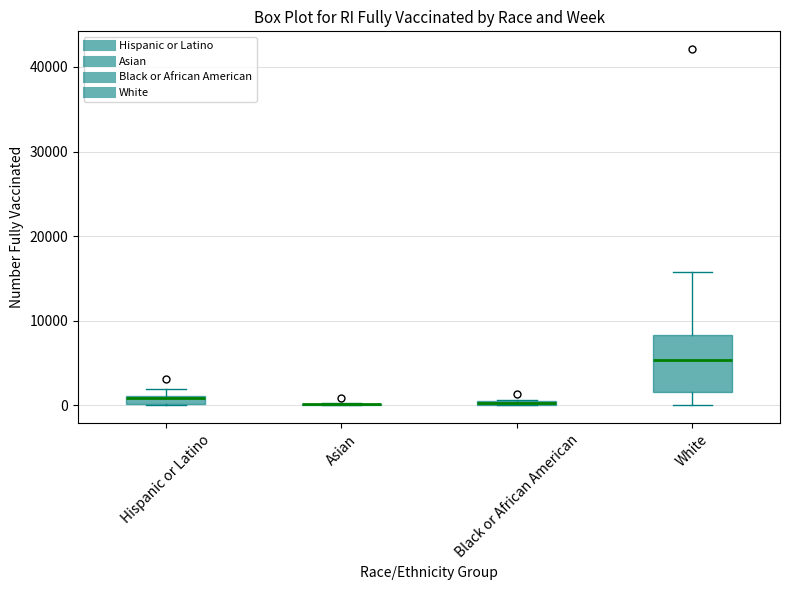

Where is the upper edge of the box for Black or African American on the y-axis? The values are not printed on the chart, so give them approximately, as read against the axis.

1000